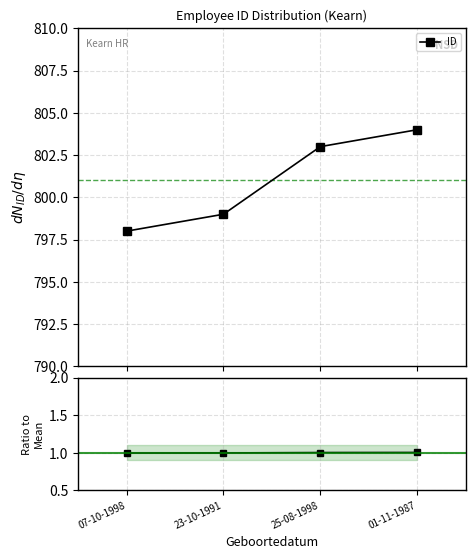

What is the label of the 3rd point from the left?

25-08-1998